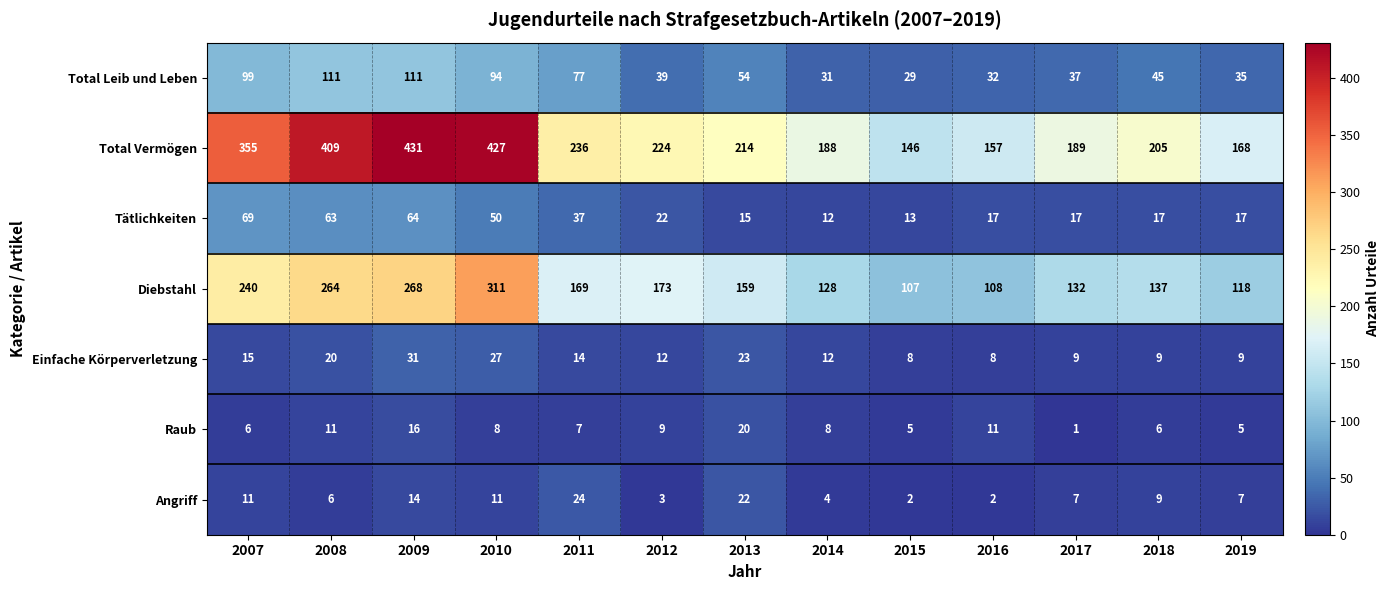

How many data points does each series have?

13